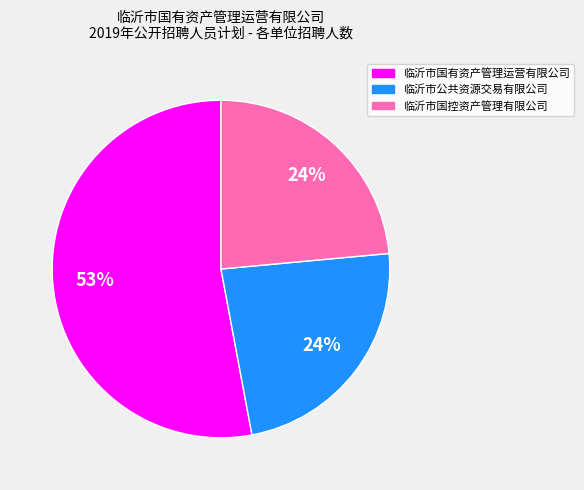

What percentage is the 临沂市国控资产管理有限公司 slice, to the nearest percent?

24%